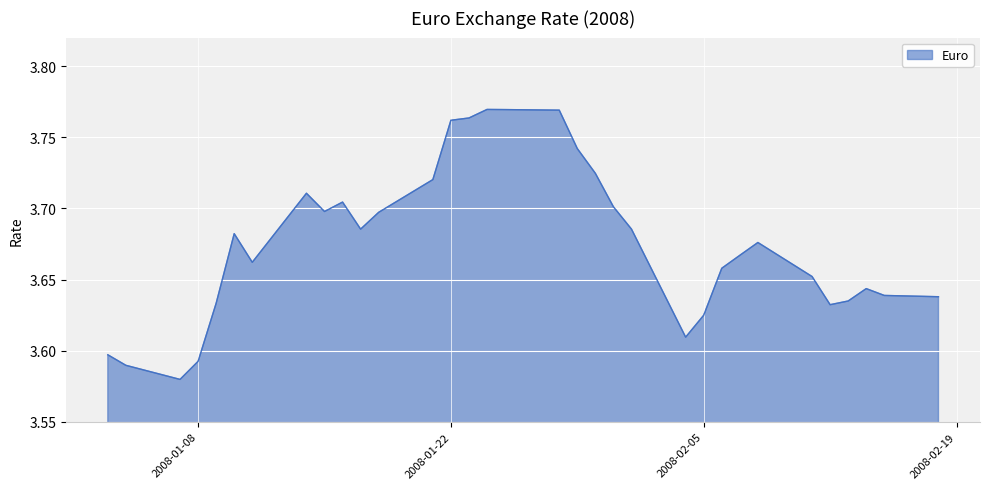

Reading left to right, what are all the values shown in this chart?

3.6	3.6	3.6	3.6	3.6	3.7	3.7	3.7	3.7	3.7	3.7	3.7	3.7	3.8	3.8	3.8	3.8	3.8	3.7	3.7	3.7	3.7	3.6	3.6	3.7	3.7	3.7	3.7	3.6	3.6	3.6	3.6	3.6